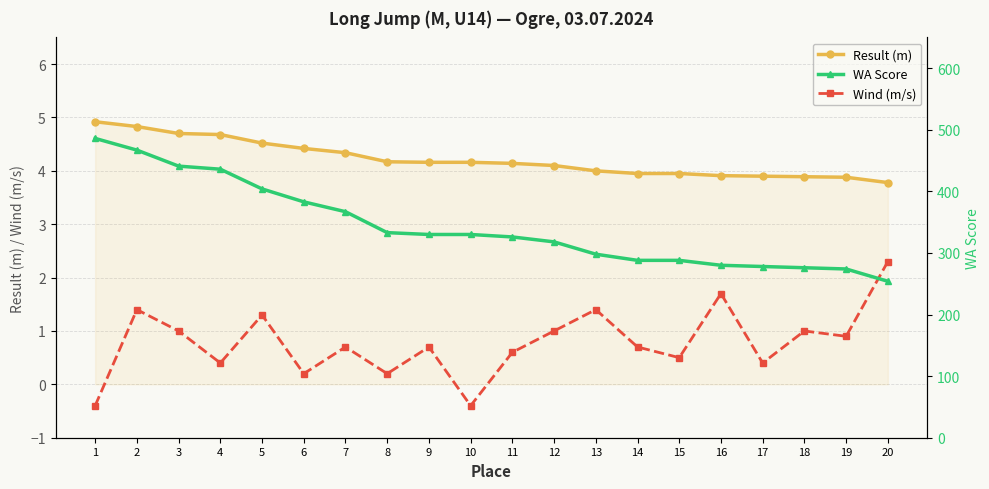

Reading right to left, extract all data points from this chart.

Result (m): 20=3.8	19=3.9	18=3.9	17=3.9	16=3.9	15=4.0	14=4.0	13=4.0	12=4.1	11=4.1	10=4.2	9=4.2	8=4.2	7=4.3	6=4.4	5=4.5	4=4.7	3=4.7	2=4.8	1=4.9
Wind (m/s): 20=2.3	19=0.9	18=1.0	17=0.4	16=1.7	15=0.5	14=0.7	13=1.4	12=1.0	11=0.6	10=-0.4	9=0.7	8=0.2	7=0.7	6=0.2	5=1.3	4=0.4	3=1.0	2=1.4	1=-0.4
WA Score: 20=254.0	19=274.0	18=276.0	17=278.0	16=280.0	15=288.0	14=288.0	13=298.0	12=318.0	11=326.0	10=330.0	9=330.0	8=333.0	7=367.0	6=383.0	5=404.0	4=436.0	3=441.0	2=467.0	1=486.0